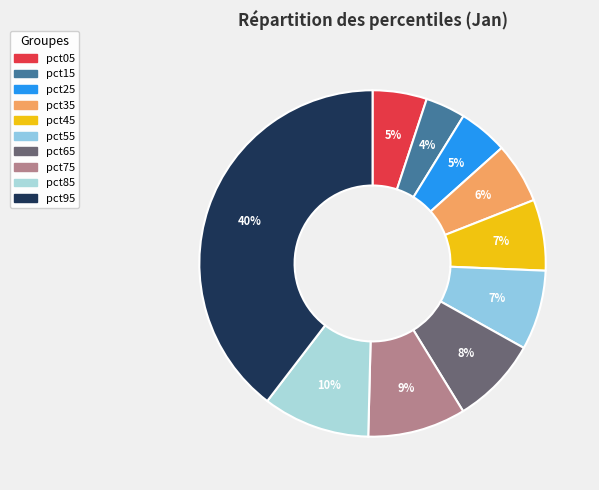

To the nearest percent, what is the difference between the largest and smallest slice percentages?

36%